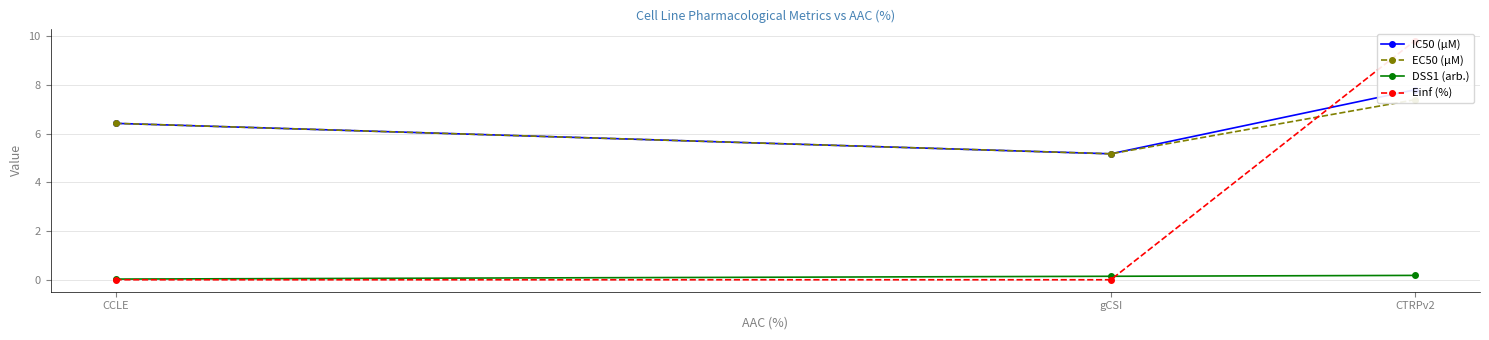

List the labels in order of Einf (%) value, largest first.

CTRPv2, CCLE, gCSI